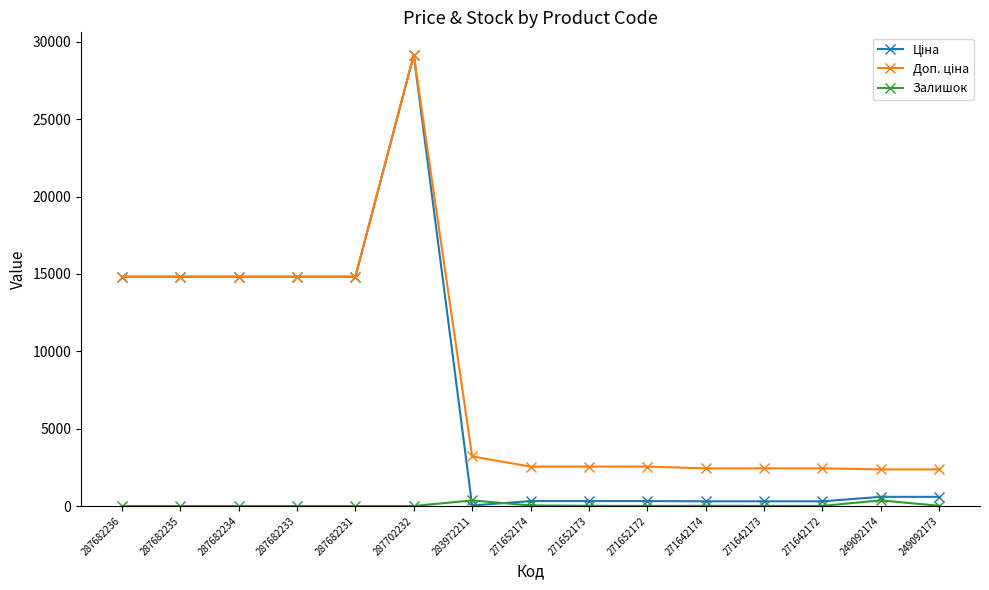

What is the spread (max minus min) of values at 287682234?

14817.6